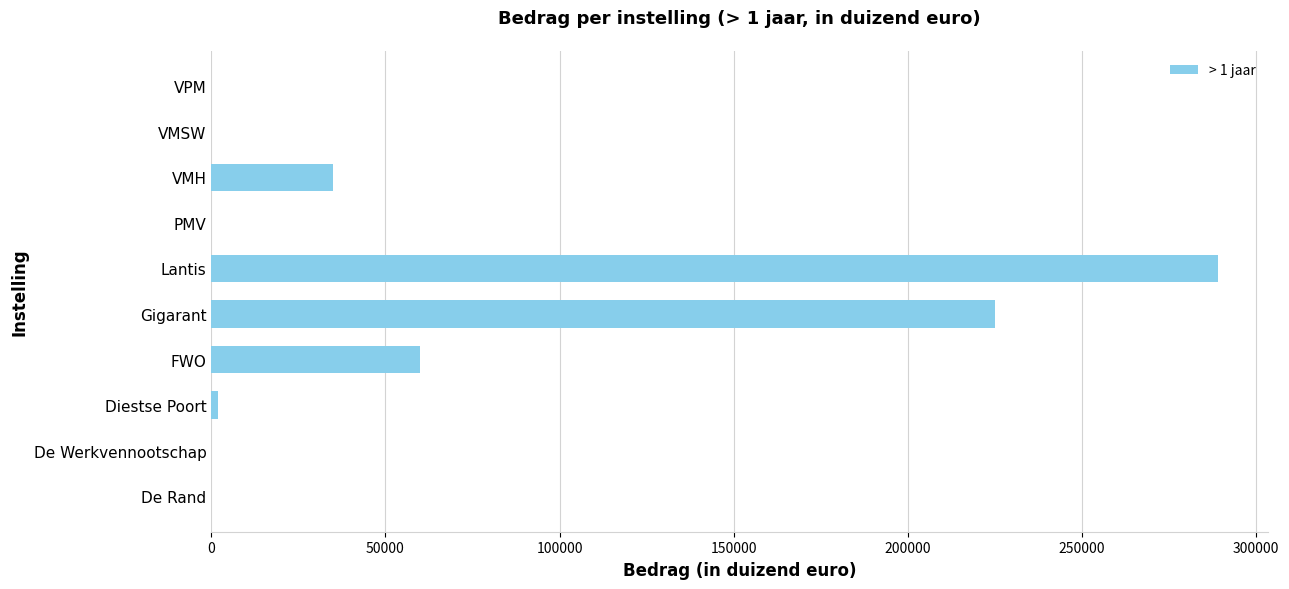

How many distinct data groups are displayed?

1